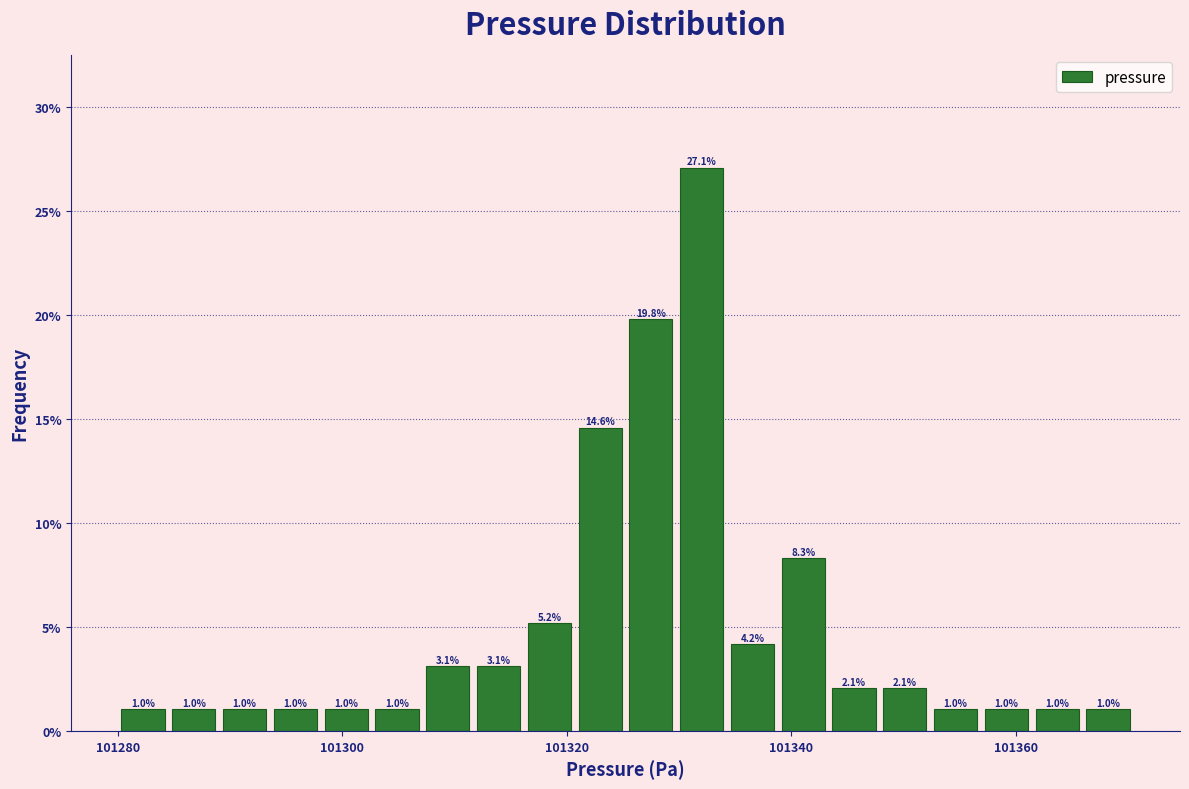

Around what value on the x-axis is the tallest bar? Give the approximate position of its centre, as read against the axis.

101332